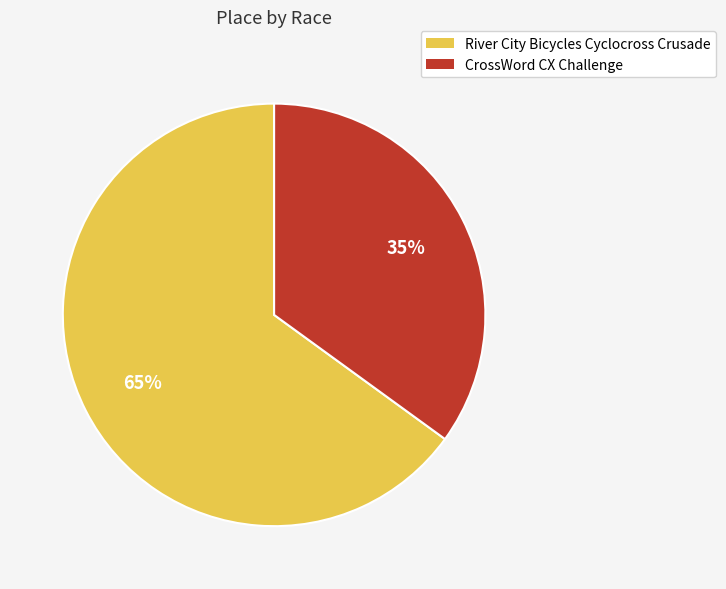

Between CrossWord CX Challenge and River City Bicycles Cyclocross Crusade, which is larger?

River City Bicycles Cyclocross Crusade